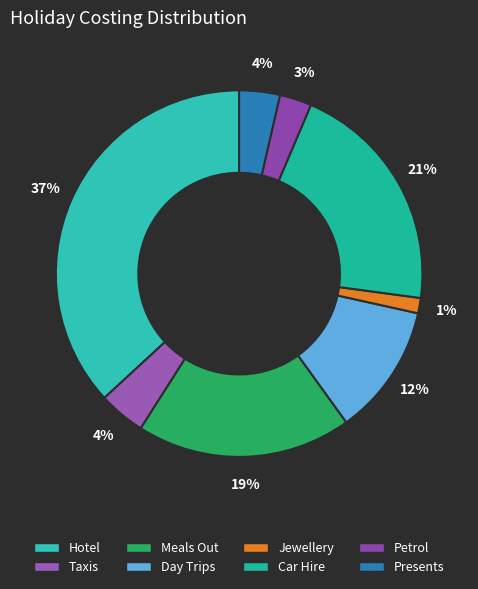

How many slices are in this pie chart?

8